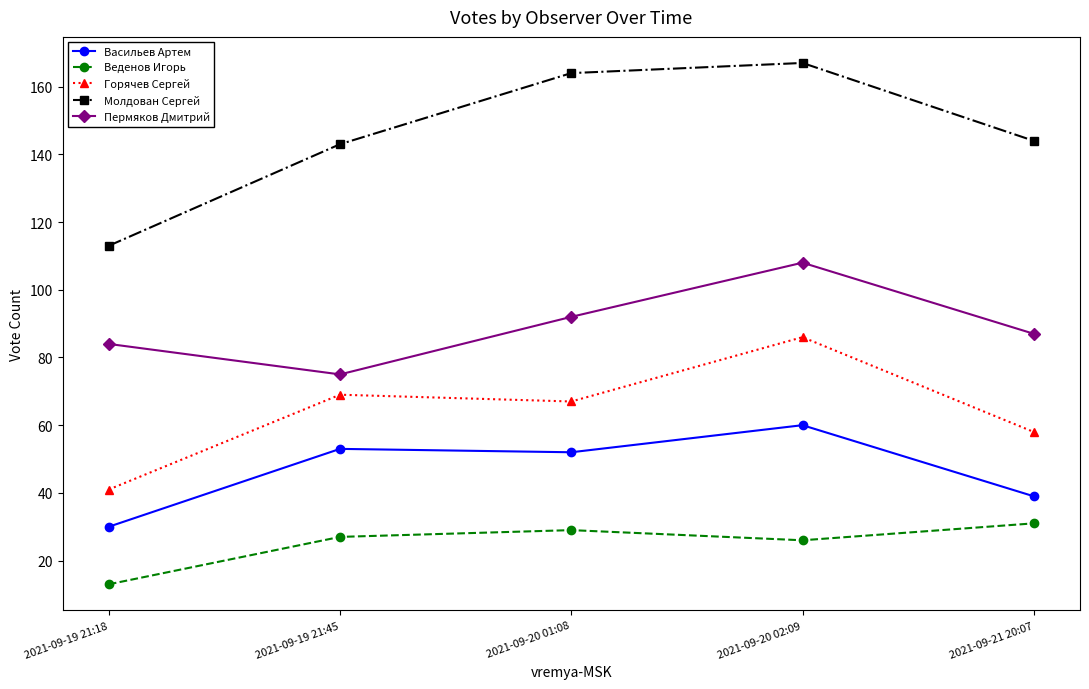

How many lines are shown in the chart?

5